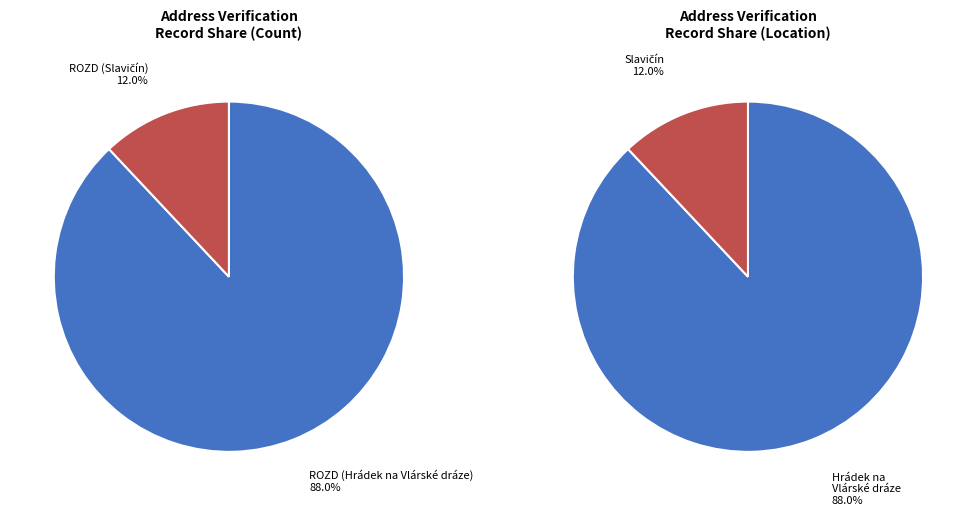

What is the ratio of the value at ROZD (Slavičín) to the value at ROZD (Hrádek na Vlárské dráze)?

0.1